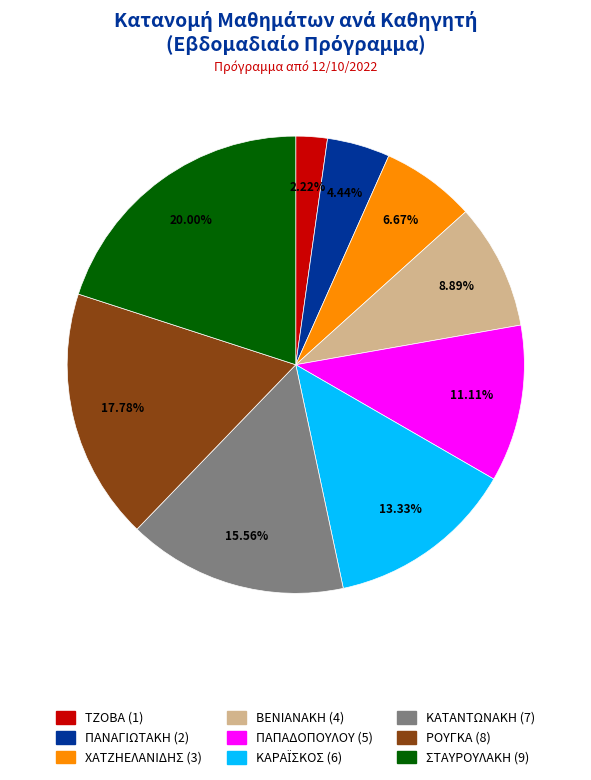

Is ΤΖΟΒΑ the majority of the pie?

No